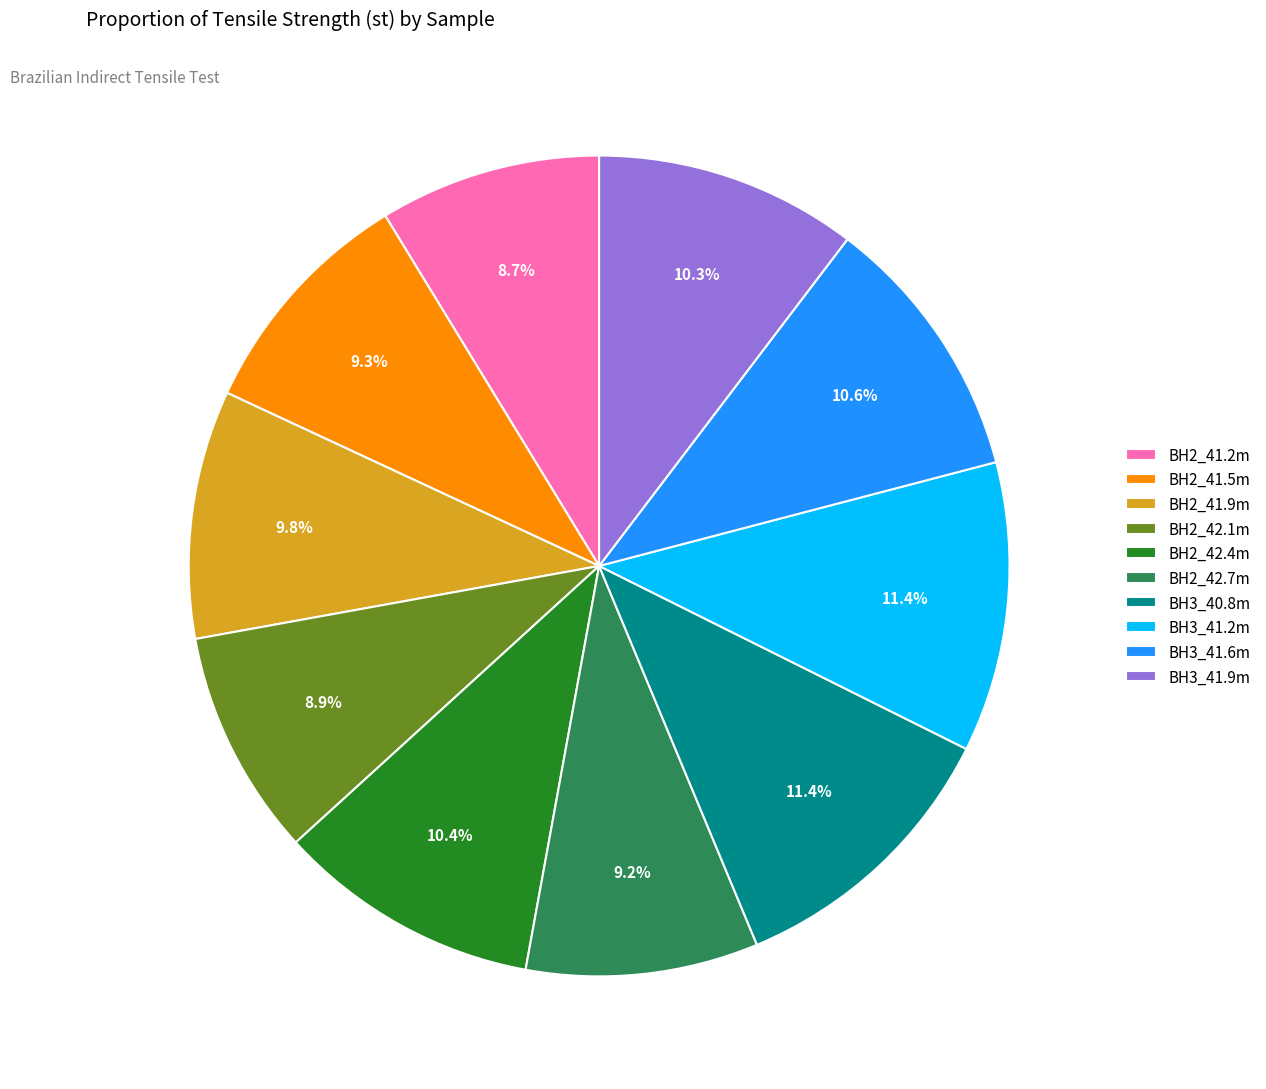

To the nearest percent, what is the difference between the largest and smallest slice percentages?

3%